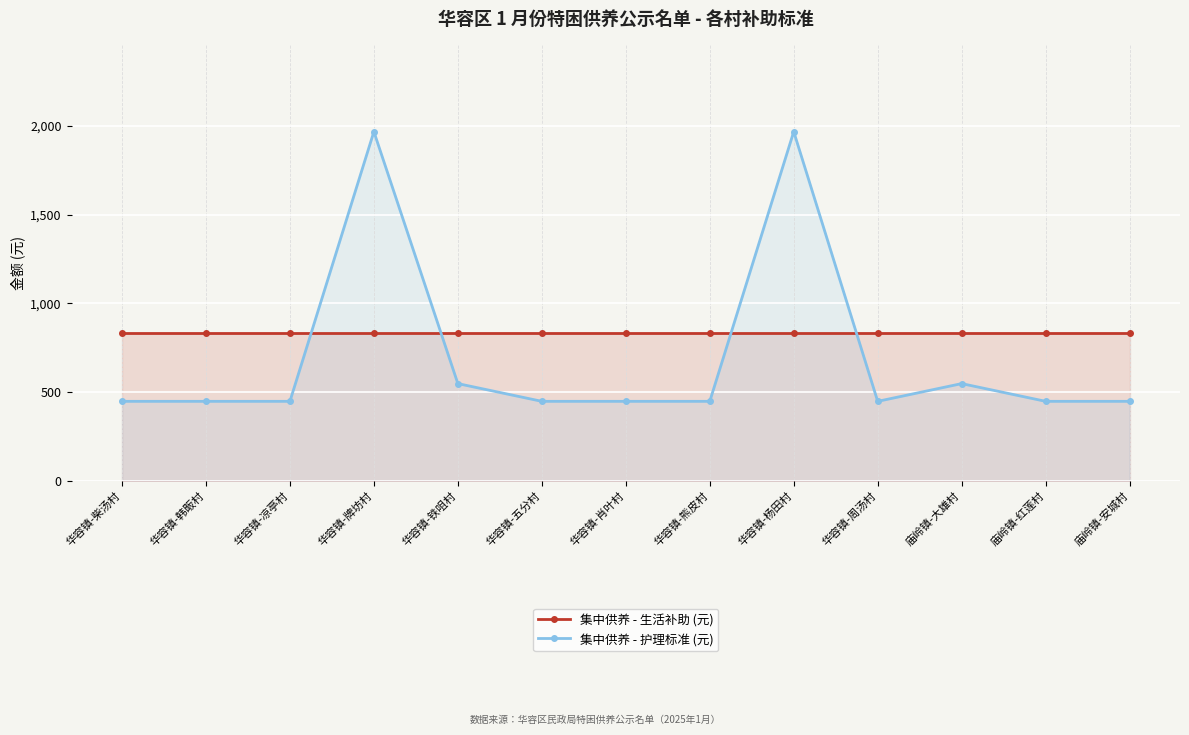

How many intersections are there between 集中供养 - 护理标准 (元) and 集中供养 - 生活补助 (元)?

4